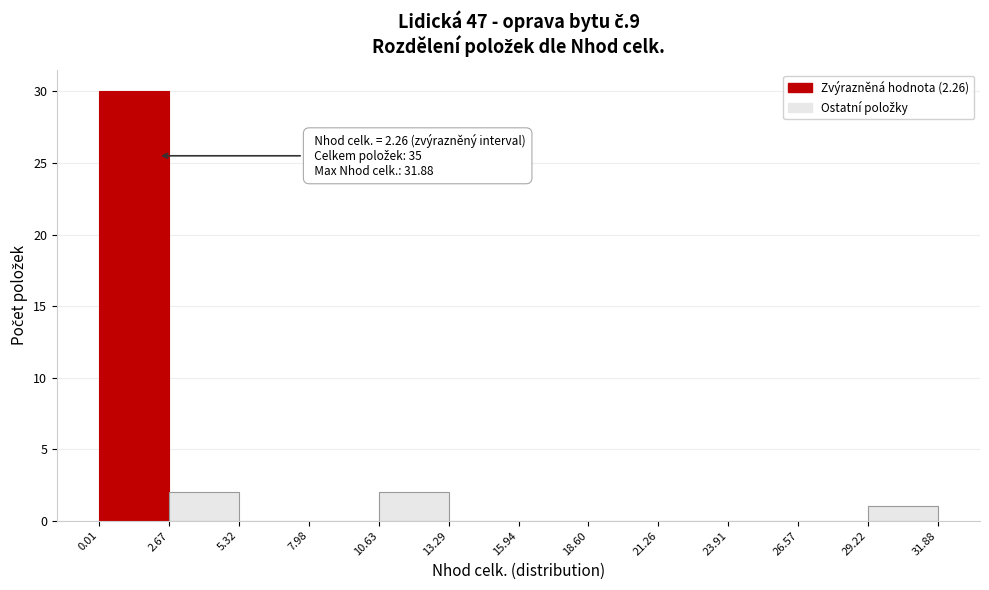

Over which range of the x-axis is the bar tallest?

0.01 to 2.67